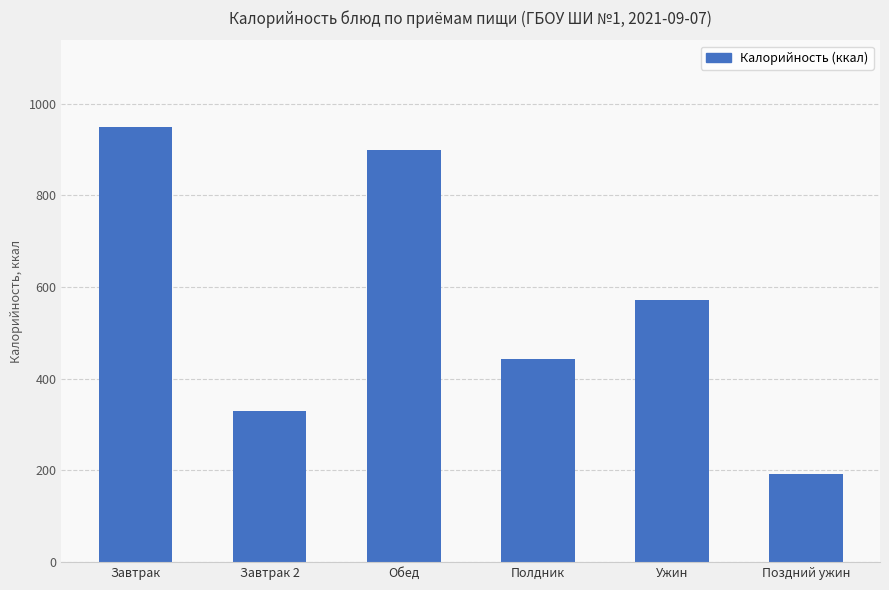

What is the average value?

563.5